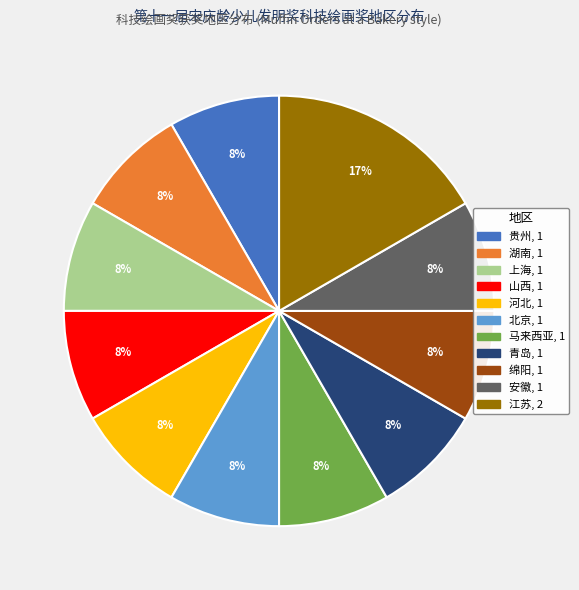

Does 河北 account for over 50% of the chart?

No